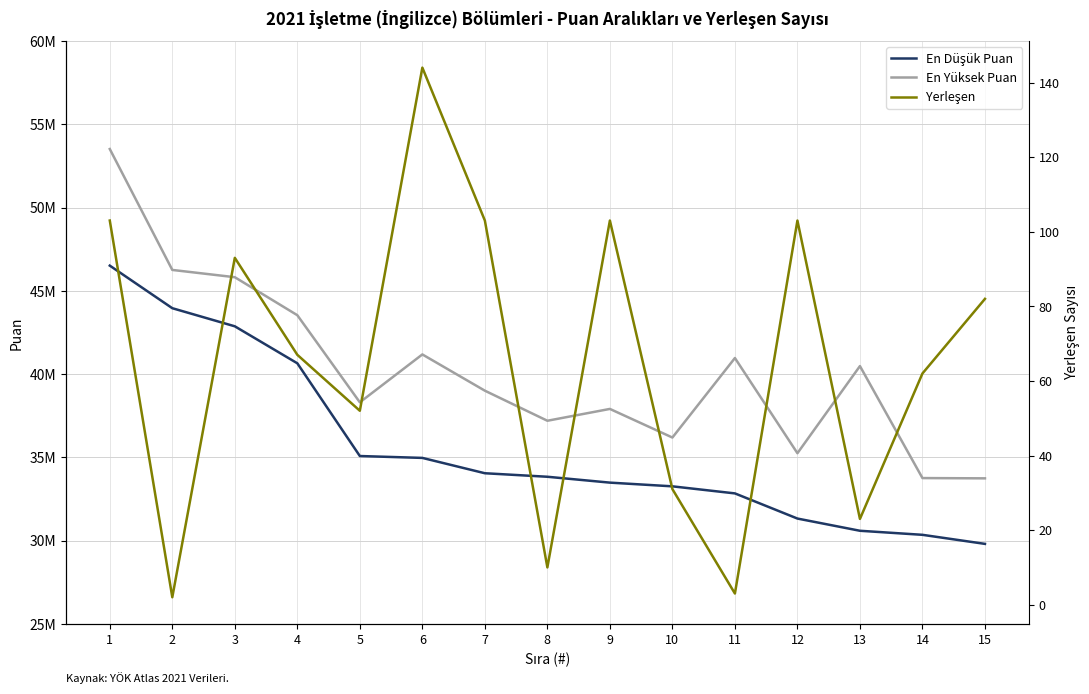

Is the value of En Düşük Puan at 7 greater than the value of En Yüksek Puan at 3?

No